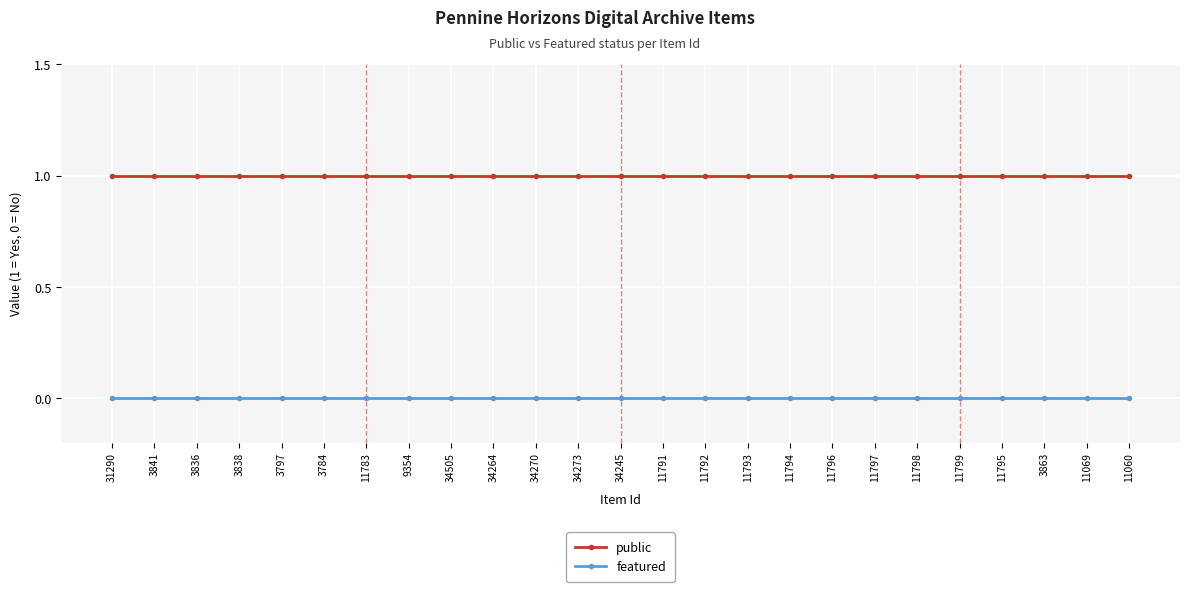

Is it true that featured equals 0 at 3863?

True